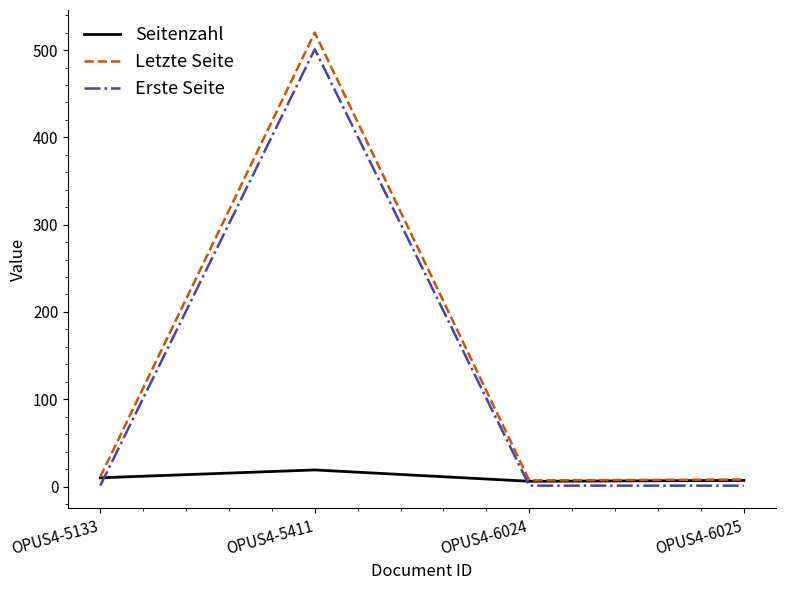

What is the sum of the Erste Seite values at OPUS4-6025 and OPUS4-5133?

2